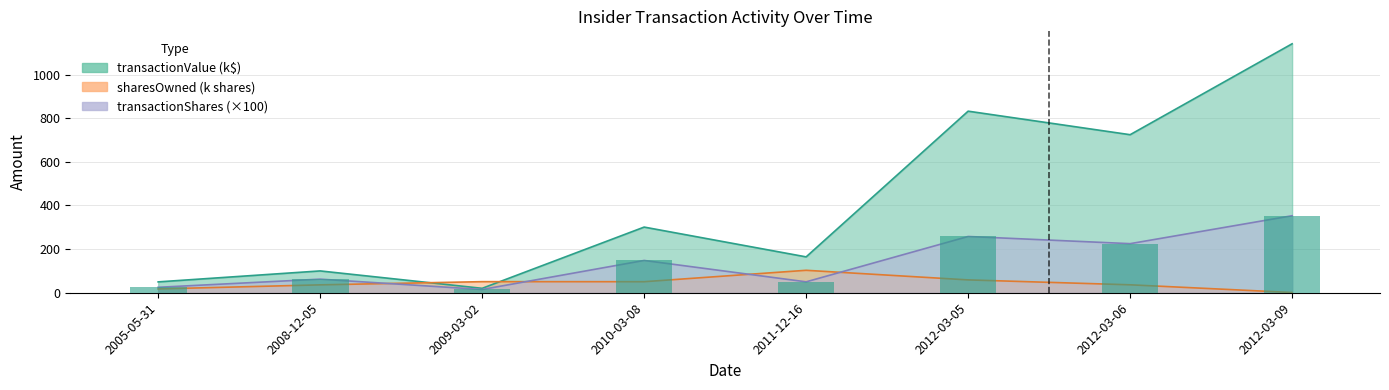

What is the label of the 4th bar from the left?

2010-03-08